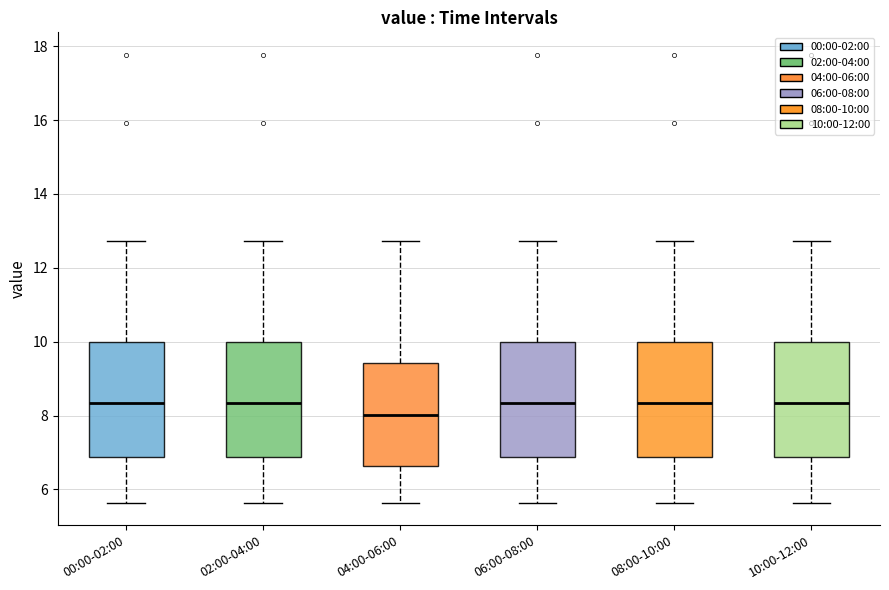

Reading left to right, transcribe this box plot: for each box, give where its median line is, the range the box spans, and where its two whiskers end, as read against the y-axis. The values are not printed on the chart, so give them approximately, as read against the axis.

00:00-02:00: median 8.4, box 6.8 to 10.0, whiskers 5.6 to 12.8
02:00-04:00: median 8.4, box 6.8 to 10.0, whiskers 5.6 to 12.8
04:00-06:00: median 8.0, box 6.6 to 9.4, whiskers 5.6 to 12.8
06:00-08:00: median 8.4, box 6.8 to 10.0, whiskers 5.6 to 12.8
08:00-10:00: median 8.4, box 6.8 to 10.0, whiskers 5.6 to 12.8
10:00-12:00: median 8.4, box 6.8 to 10.0, whiskers 5.6 to 12.8